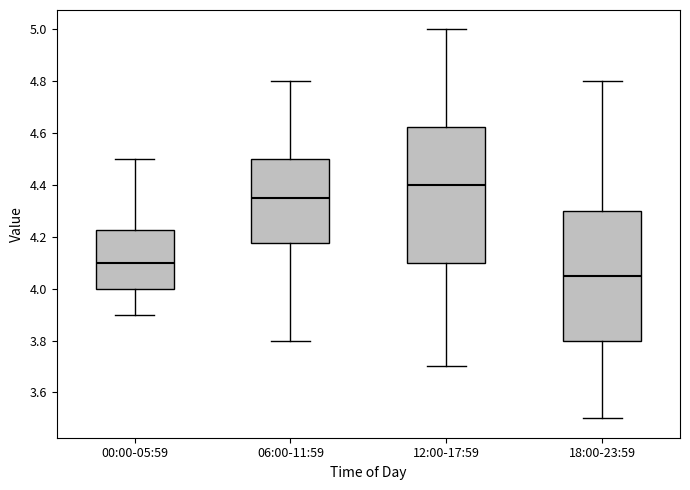

Comparing the boxes themselves (not the whiskers), which one is the tallest?

12:00-17:59